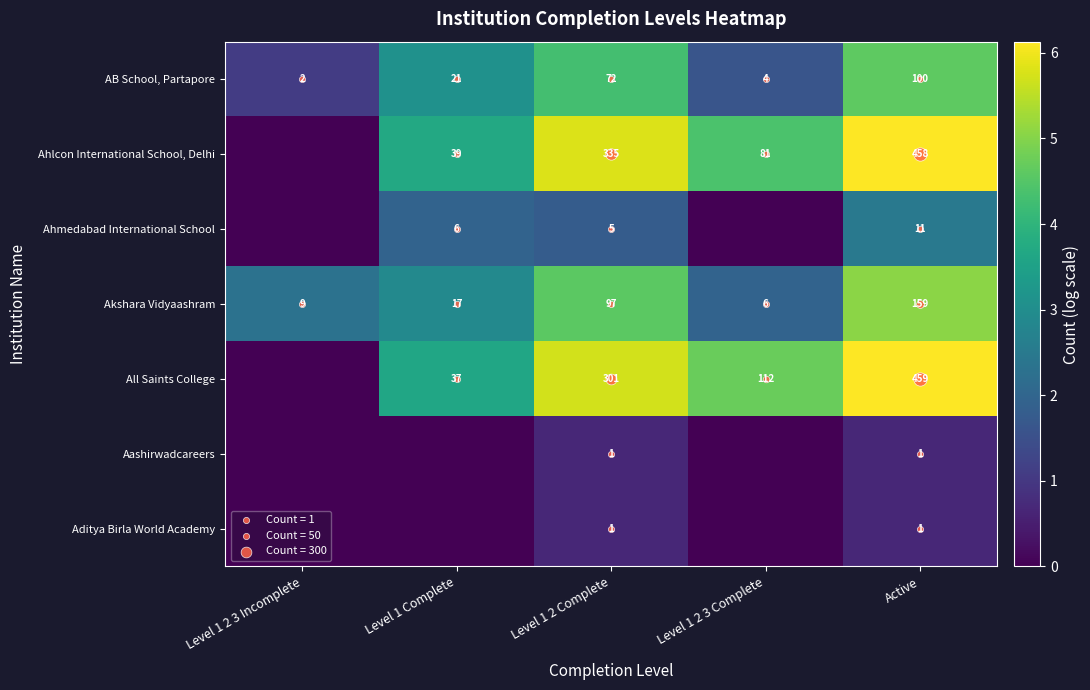

Which series changed the most between Level 1 2 3 Incomplete and Active?

All Saints College